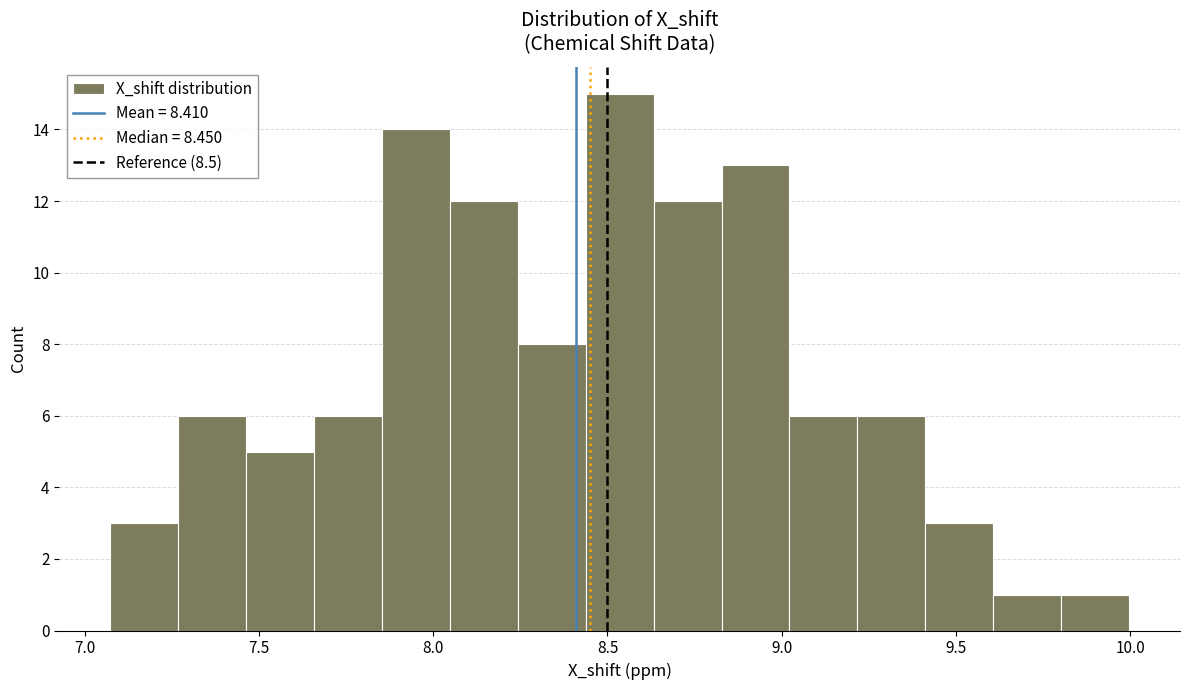

Around what value on the x-axis is the tallest bar? Give the approximate position of its centre, as read against the axis.

8.55